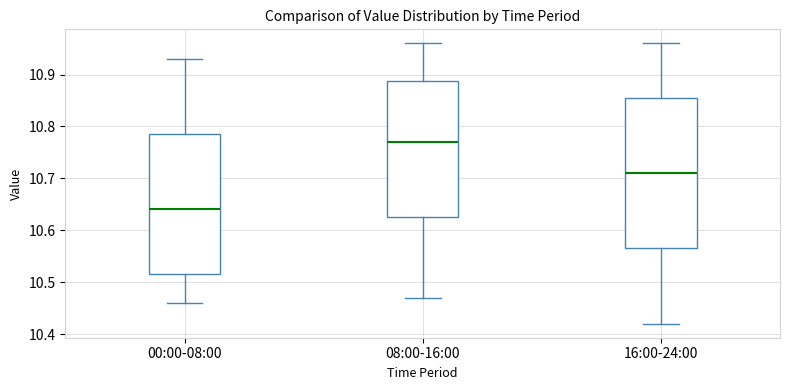

Reading left to right, transcribe this box plot: for each box, give where its median line is, the range the box spans, and where its two whiskers end, as read against the y-axis. The values are not printed on the chart, so give them approximately, as read against the axis.

00:00-08:00: median 10.64, box 10.52 to 10.79, whiskers 10.46 to 10.93
08:00-16:00: median 10.77, box 10.63 to 10.89, whiskers 10.47 to 10.96
16:00-24:00: median 10.71, box 10.57 to 10.86, whiskers 10.42 to 10.96